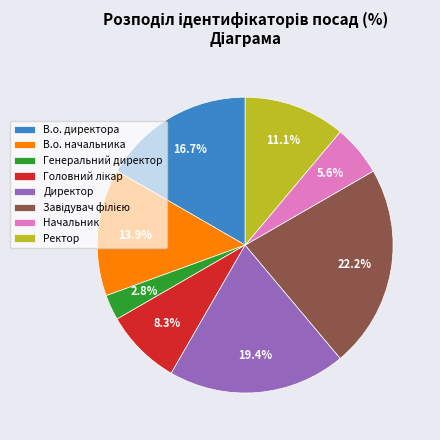

Between Ректор and Директор, which is larger?

Директор